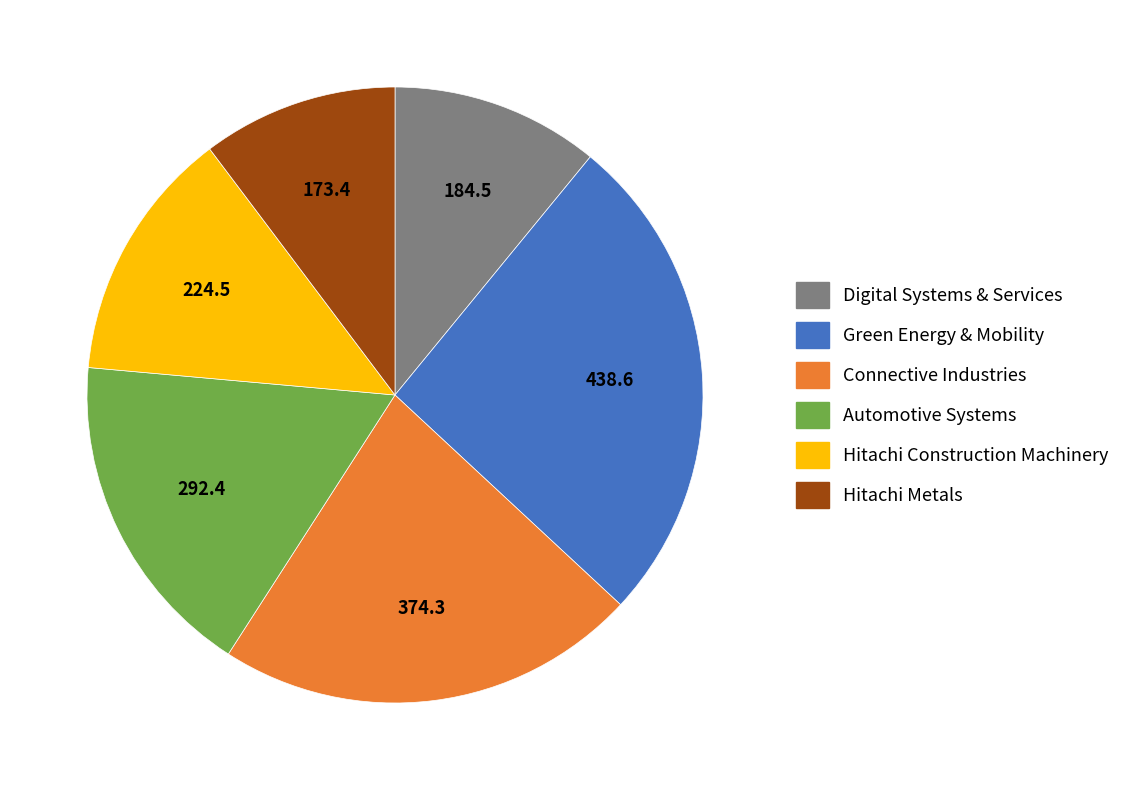

What is the largest slice in the pie chart?

Green Energy & Mobility